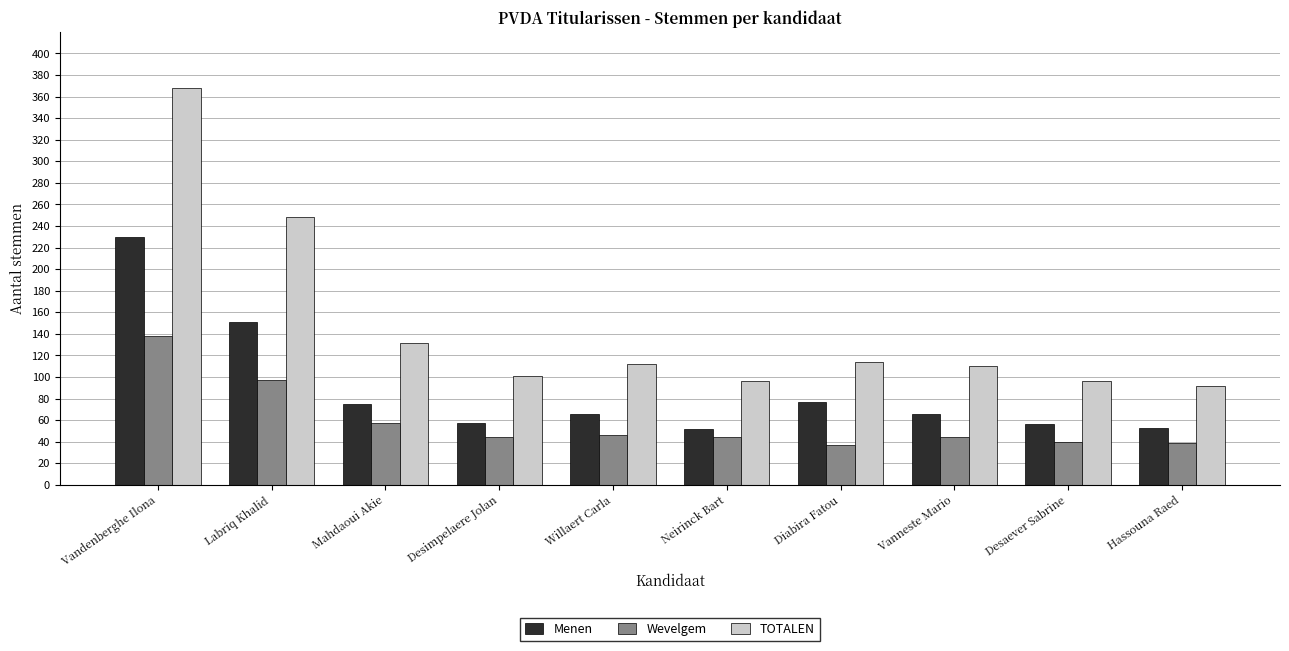

At how many categories does at least one series exceed 167?

2